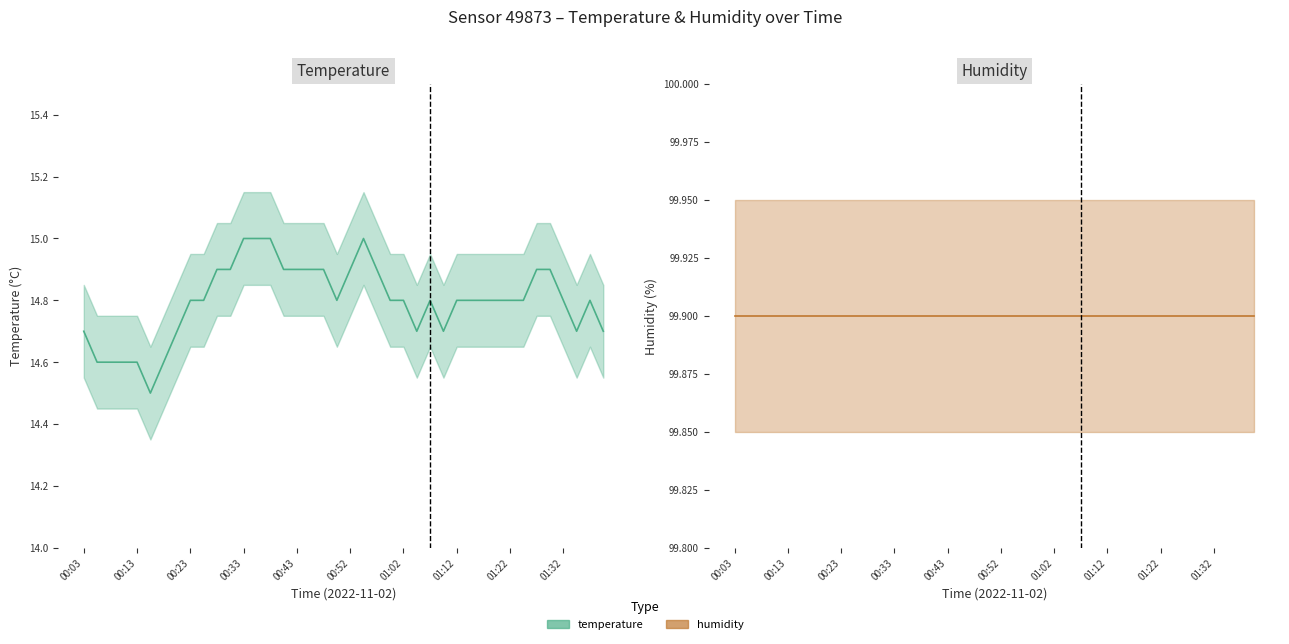

How many lines are shown in the chart?

2